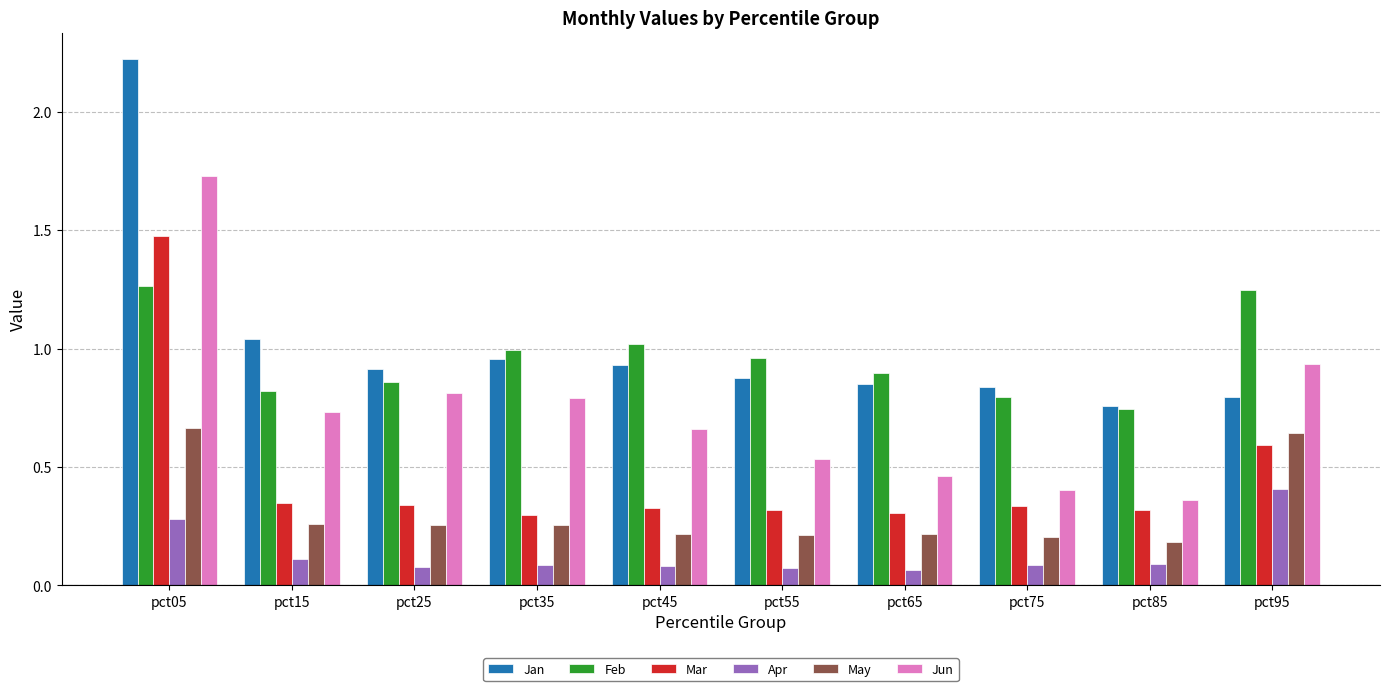

What is the total value across all series at pct75?

2.7